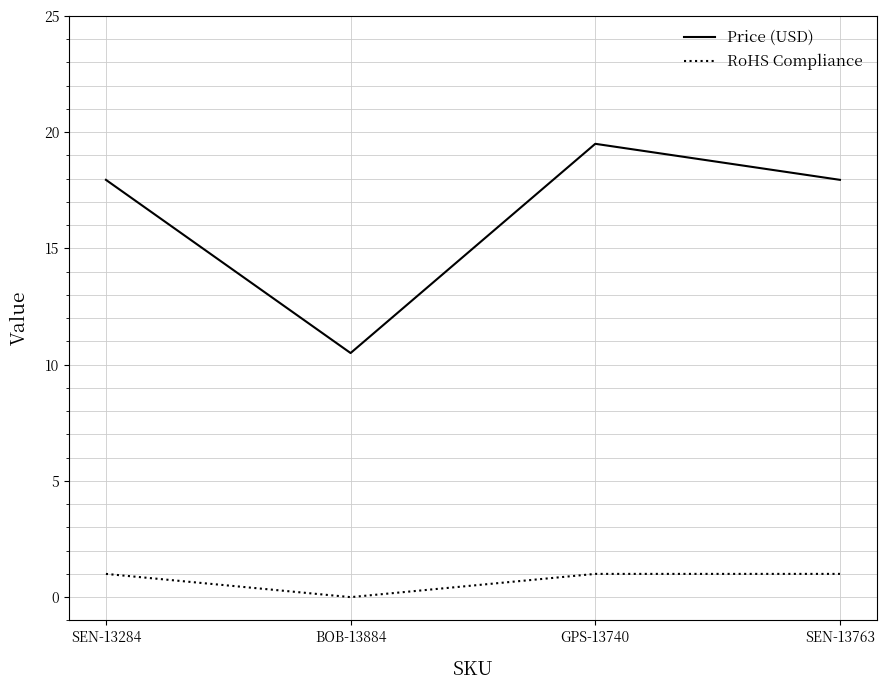

Which series has the widest spread of values?

Price (USD)